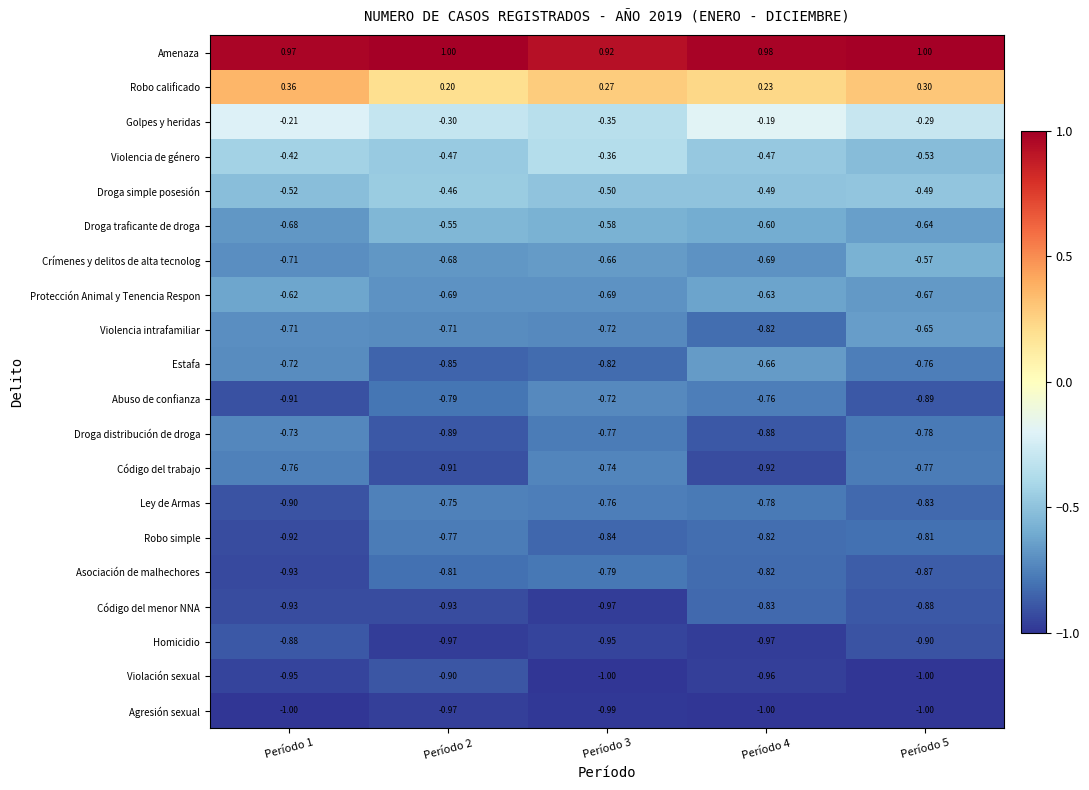

Is the value of Homicidio at Período 5 greater than the value of Robo simple at Período 4?

No